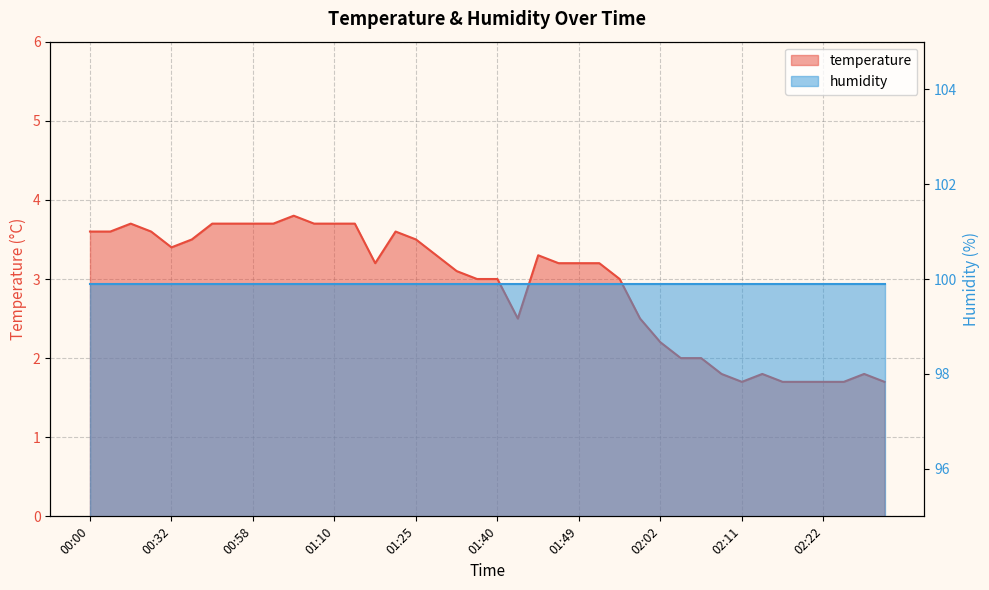

What is the approximate value at 00:00?

3.6